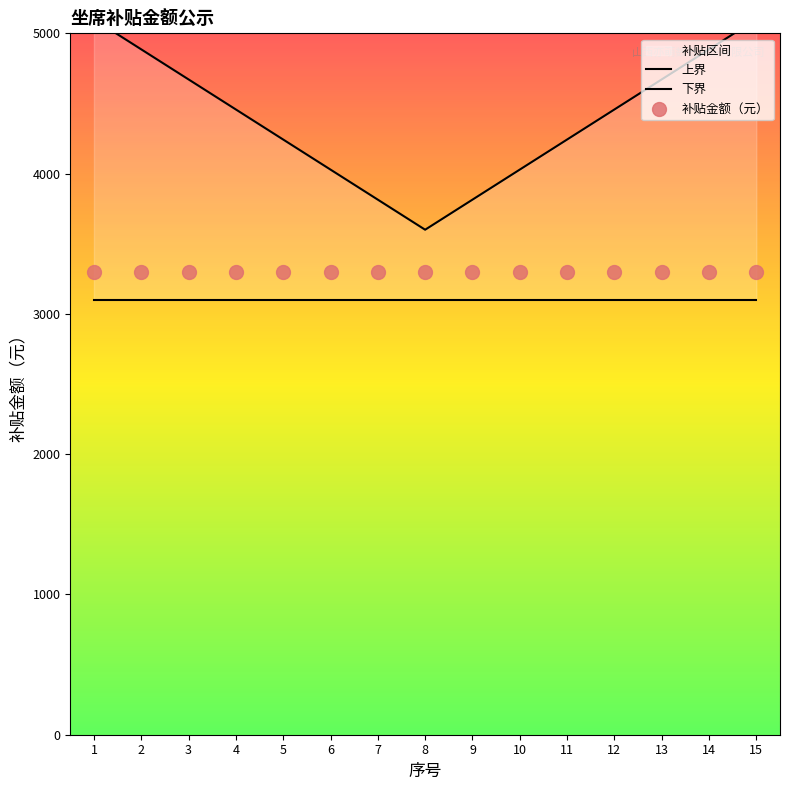

Which series reaches the maximum Y coordinate?

上界